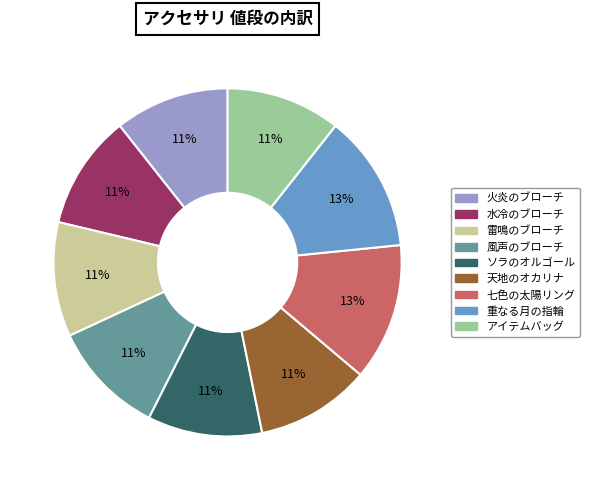

What percentage is the アイテムバッグ slice, to the nearest percent?

11%